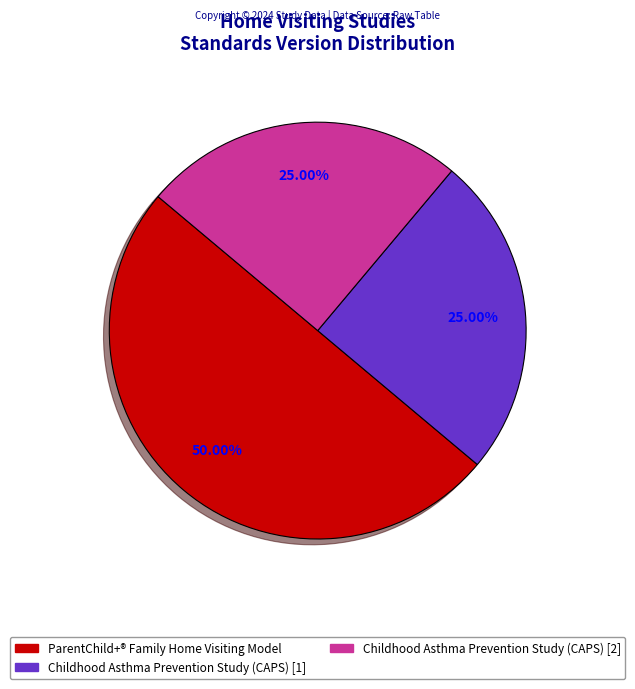

How many slices are in this pie chart?

3